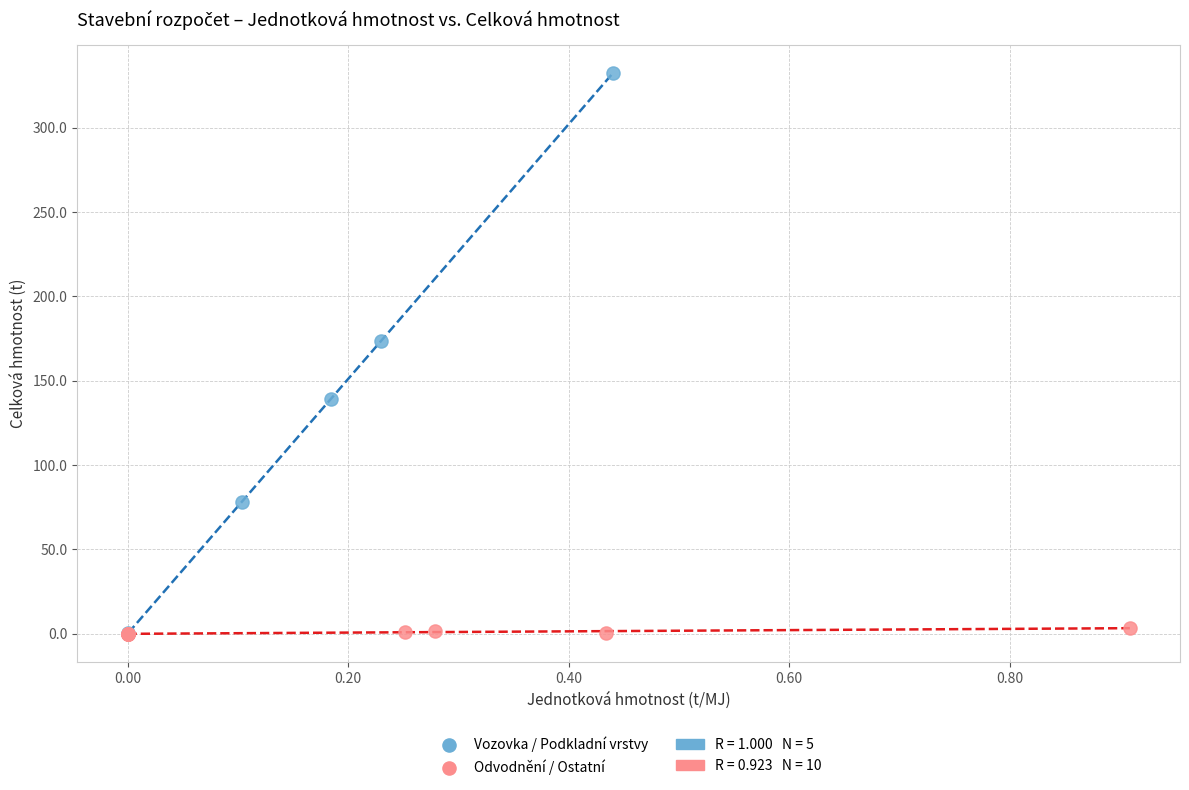

Which series contains the highest Y value?

Vozovka / Podkladní vrstvy